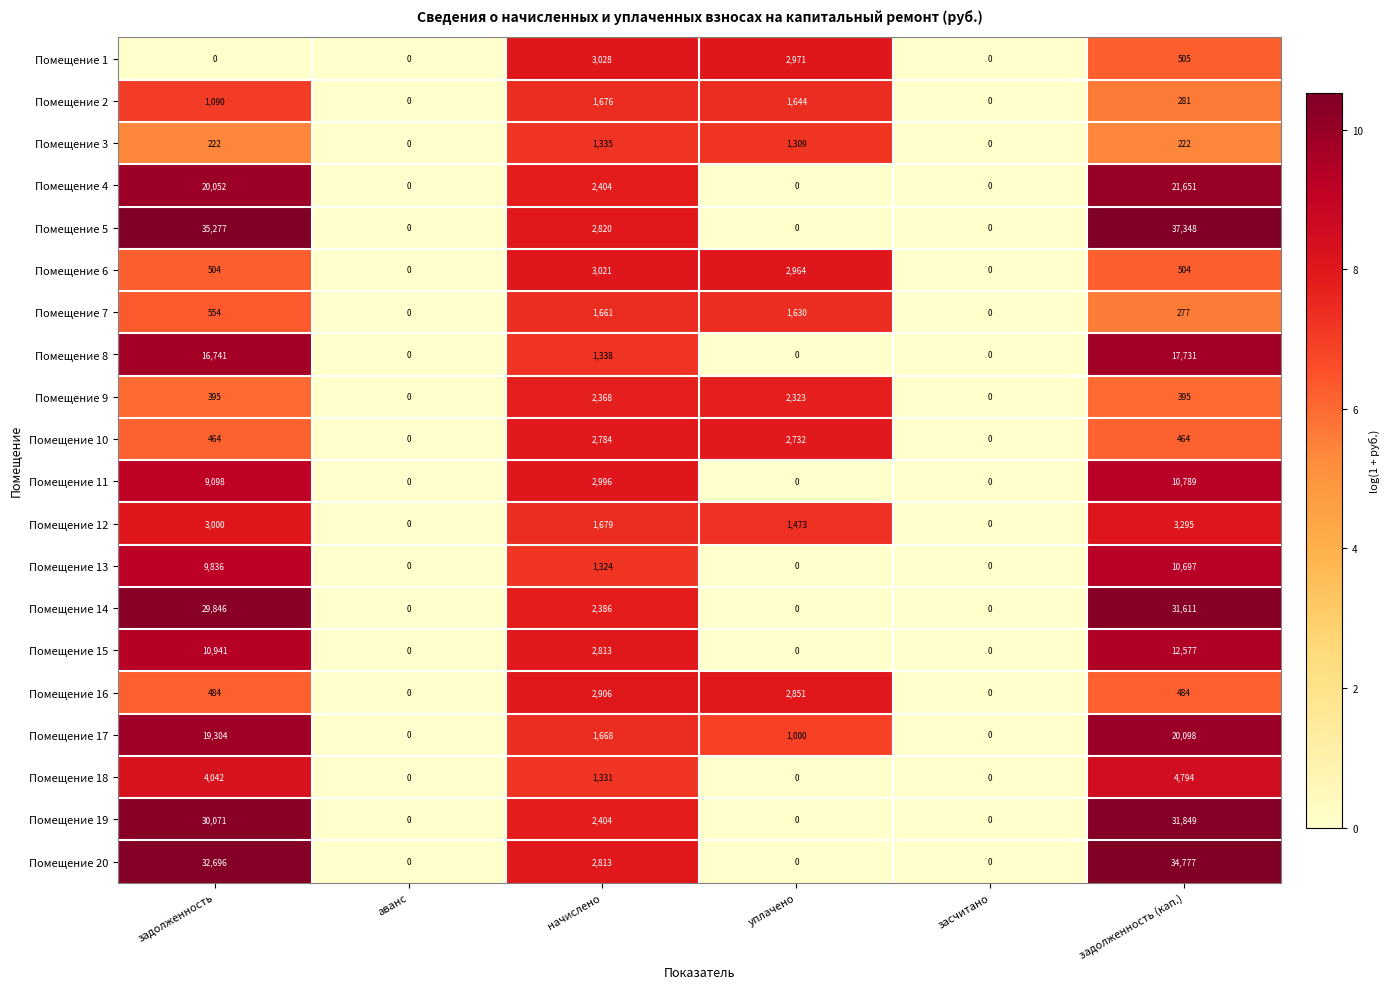

What is the difference between the Помещение 9 values at начислено and задолженность?

1973